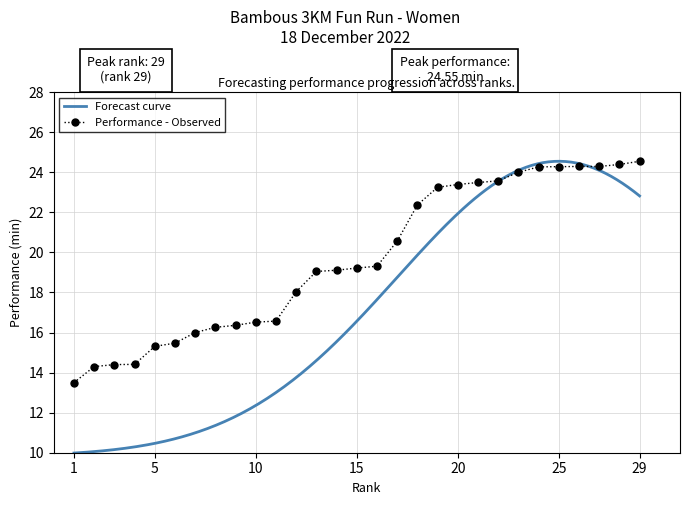

The chart shows a value of 39.6 at 18. True or false?

False